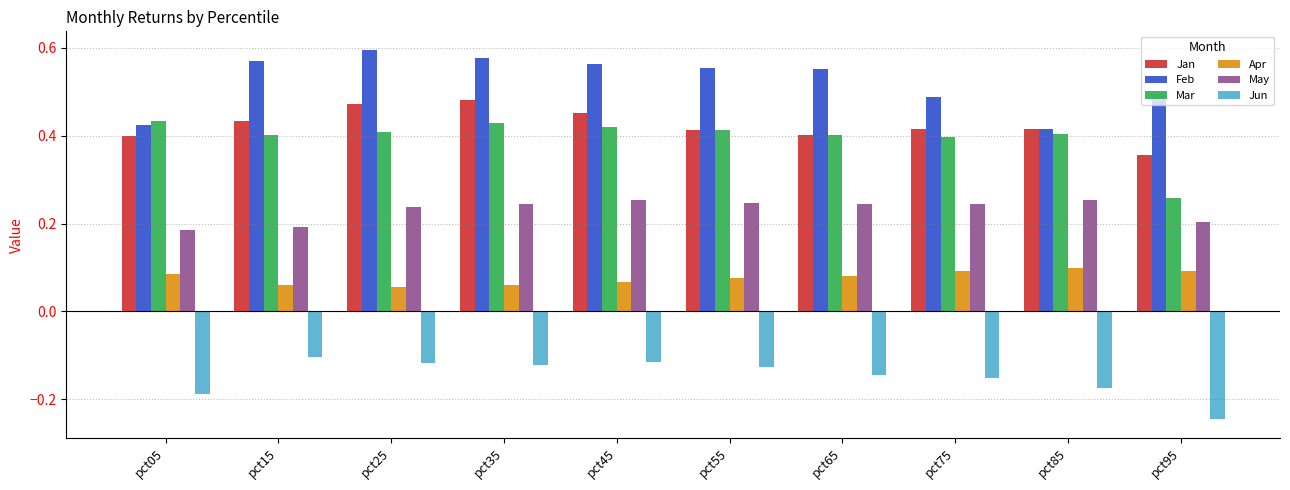

What are all the series names shown in the legend?

Jan, Feb, Mar, Apr, May, Jun